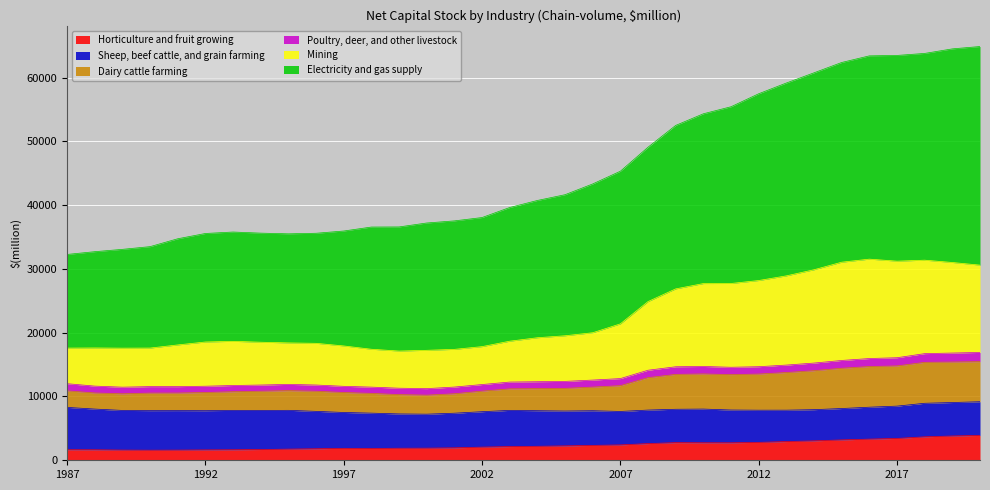

At which category does Mining reach its first local valley?

1989